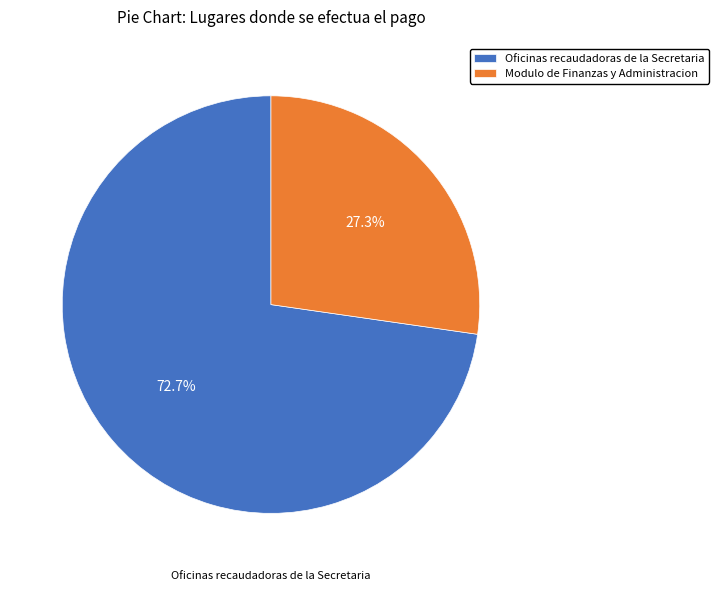

Rank the categories by value from lowest to highest.

Modulo de Finanzas y Administracion, Oficinas recaudadoras de la Secretaria